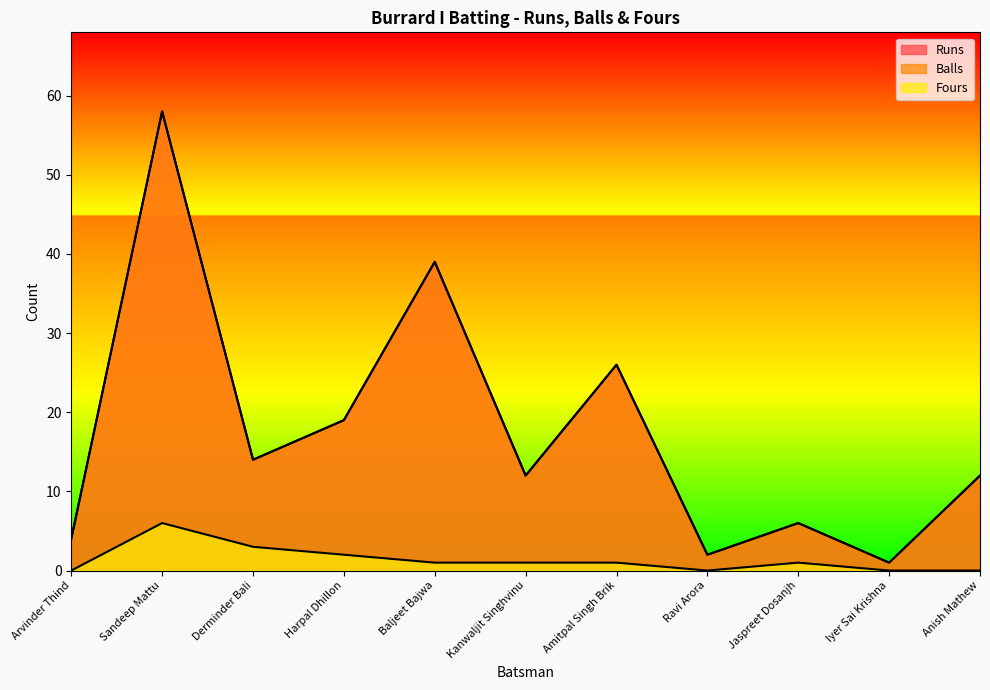

Count the Fours values in the range 0 to 2.

9